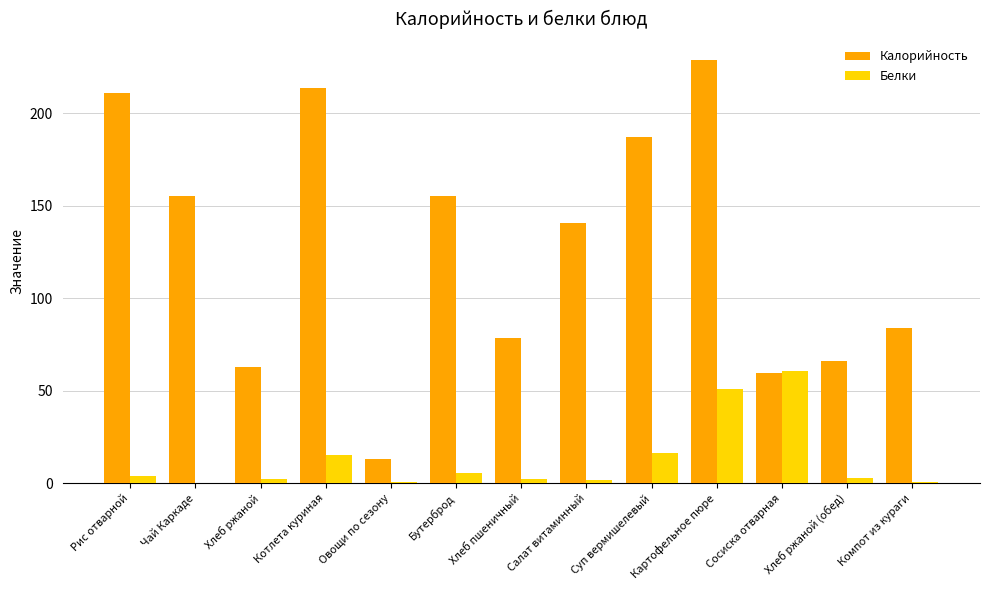

What is the sum of all Белки values?

162.3